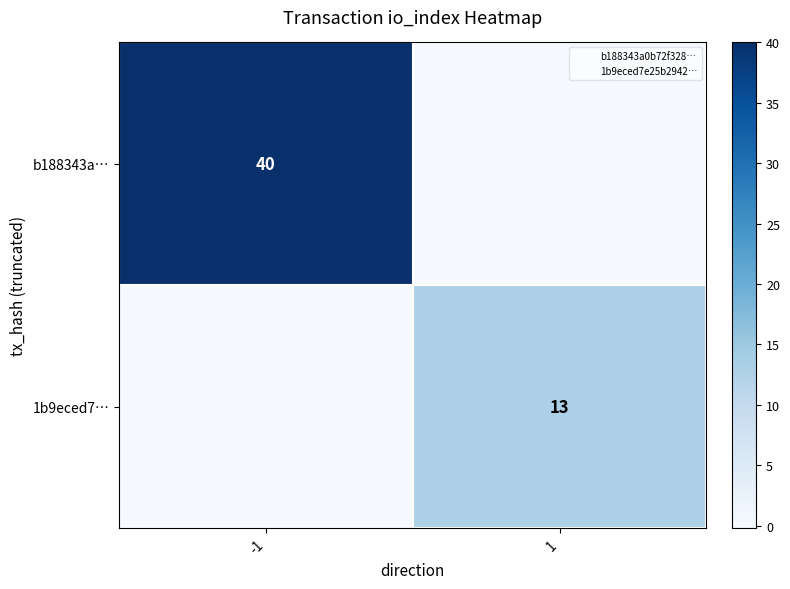

Which category has the lowest value in the 1b9eced7… series?

-1